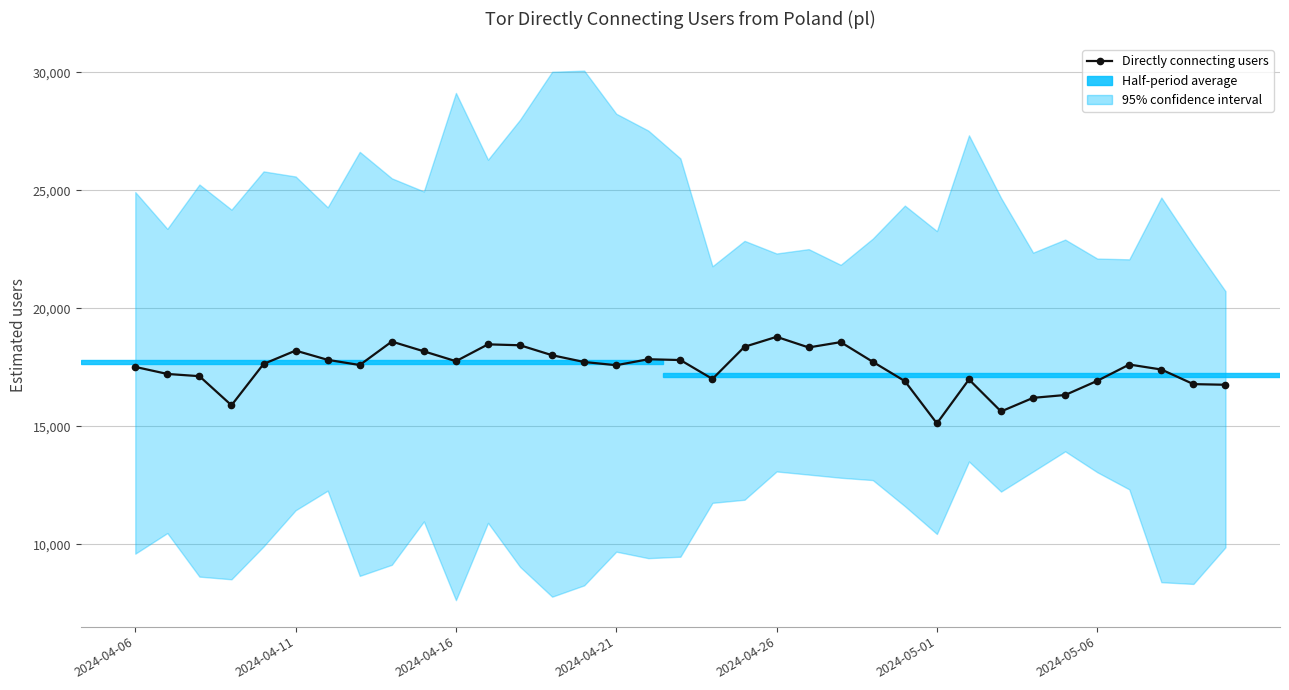

Is this an area chart (filled region under the line)?

No